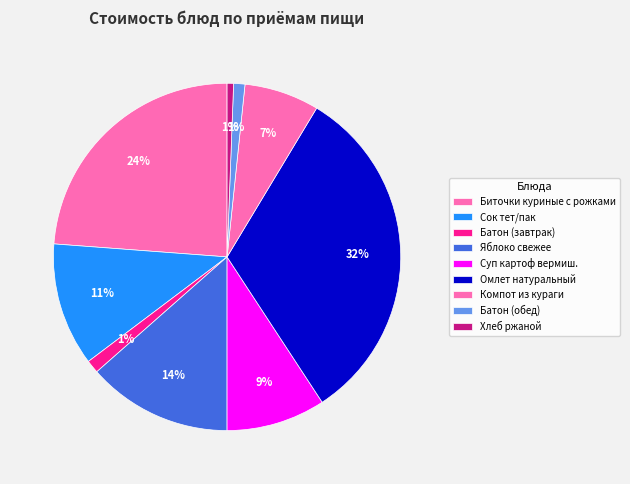

Count the number of slices in the pie.

9